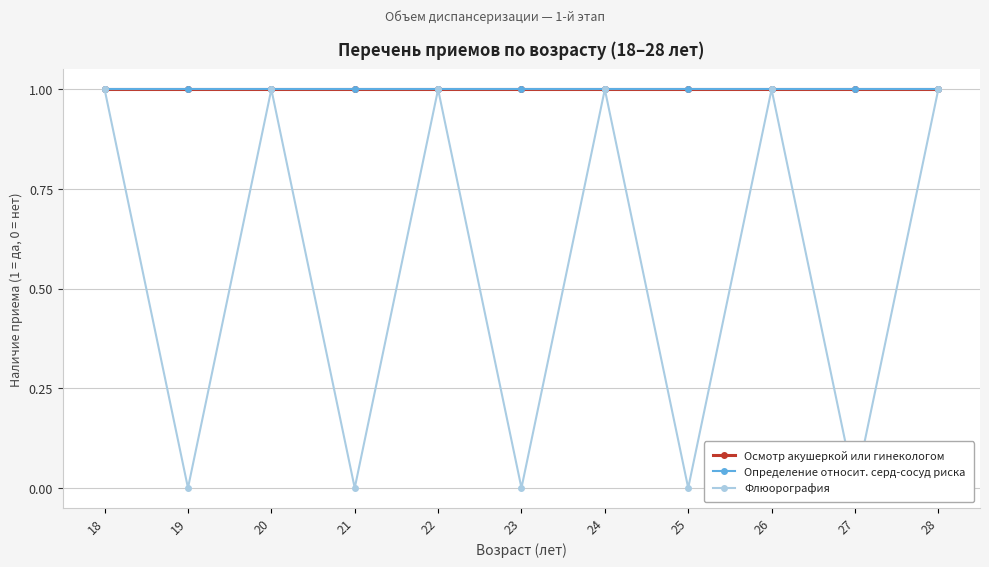

Reading left to right, extract all data points from this chart.

Осмотр акушеркой или гинекологом: 18=1	19=1	20=1	21=1	22=1	23=1	24=1	25=1	26=1	27=1	28=1
Определение относит. серд-сосуд риска: 18=1	19=1	20=1	21=1	22=1	23=1	24=1	25=1	26=1	27=1	28=1
Флюорография: 18=1	19=0	20=1	21=0	22=1	23=0	24=1	25=0	26=1	27=0	28=1